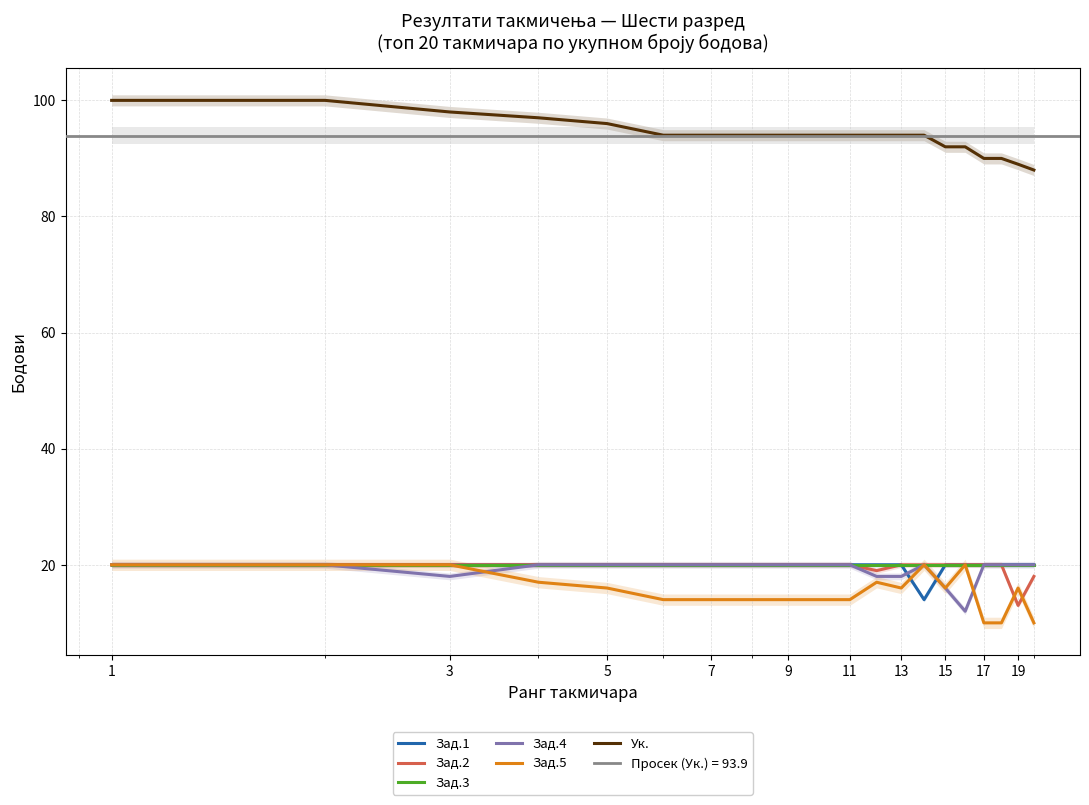

What is the minimum value for Зад.5?

10